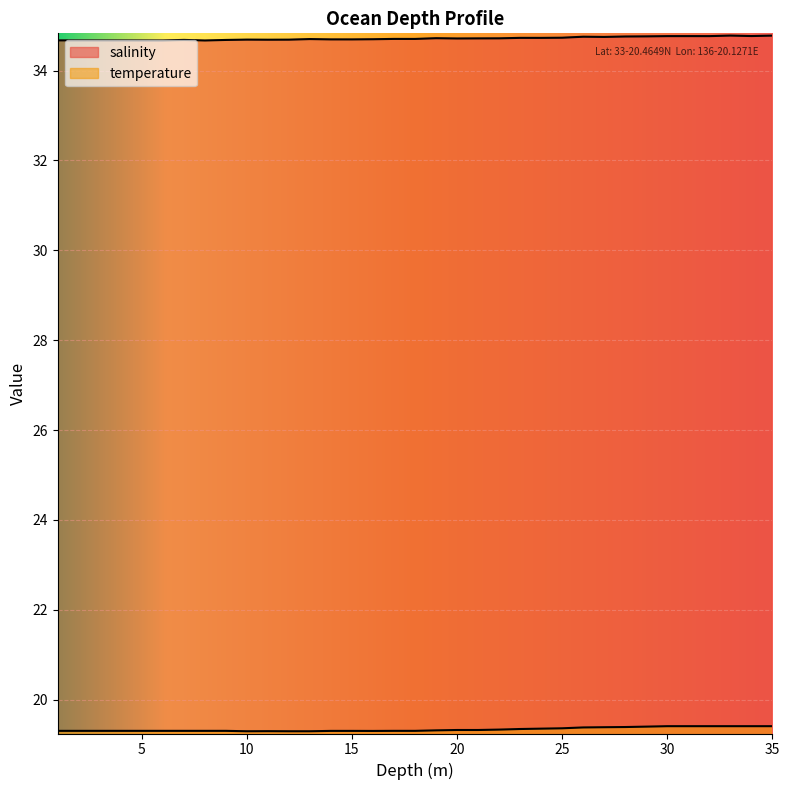

What is the sum of the temperature values at 34.0 and 10.0?

38.7